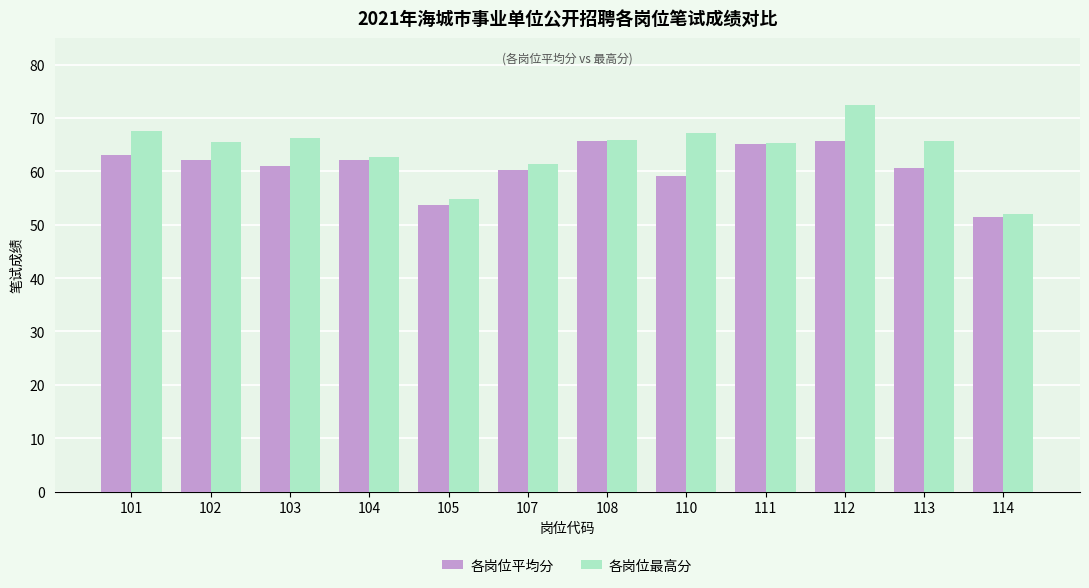

Where is 各岗位平均分 nearest to the value 58?

110